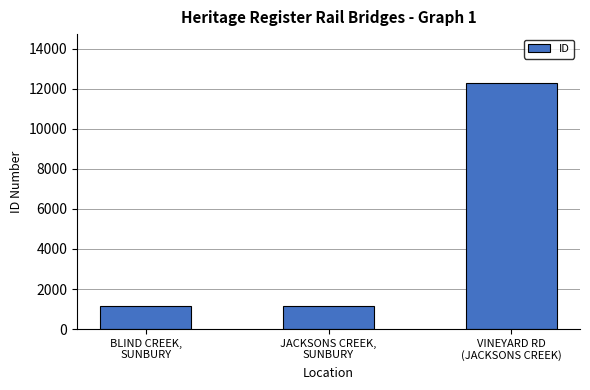

What is the smallest value displayed?

1134